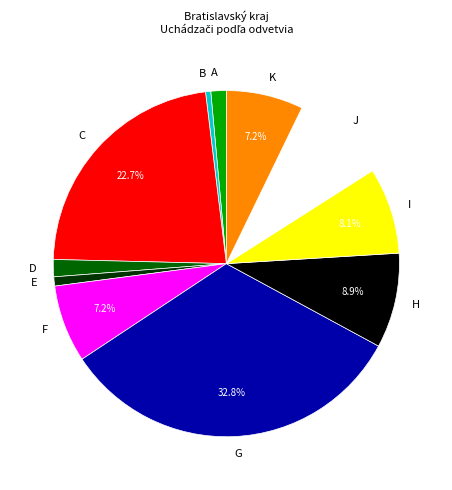

What is the largest slice in the pie chart?

G